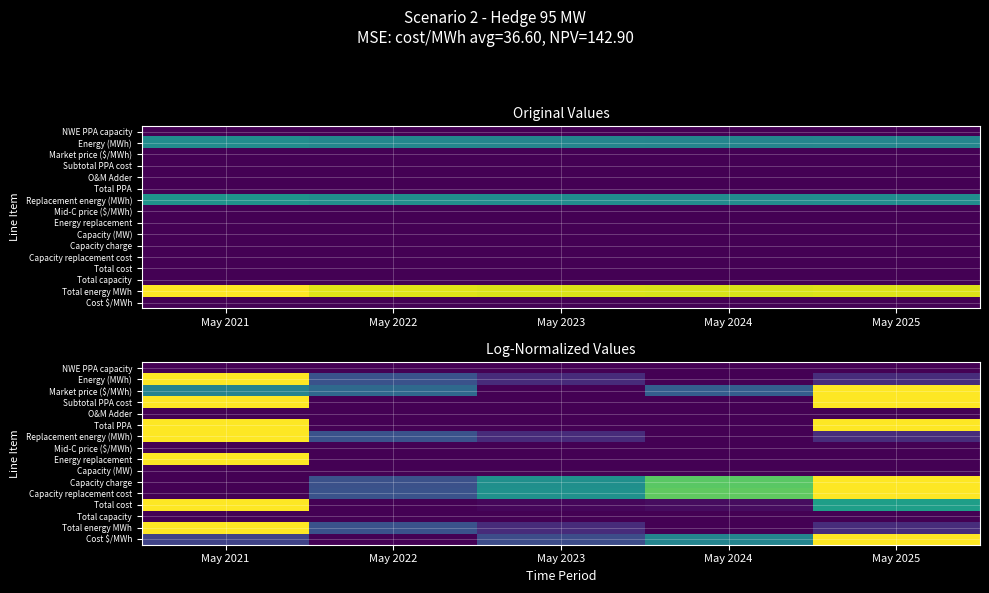

At May 2025, list the series in order from largest to smallest.

Capacity charge, Market price ($/MWh), Subtotal PPA cost, Total PPA, Capacity replacement cost, Cost $/MWh, Total cost, Replacement energy (MWh), Total energy MWh, Energy (MWh), NWE PPA capacity, O&M Adder, Mid-C price ($/MWh), Energy replacement, Capacity (MW), Total capacity